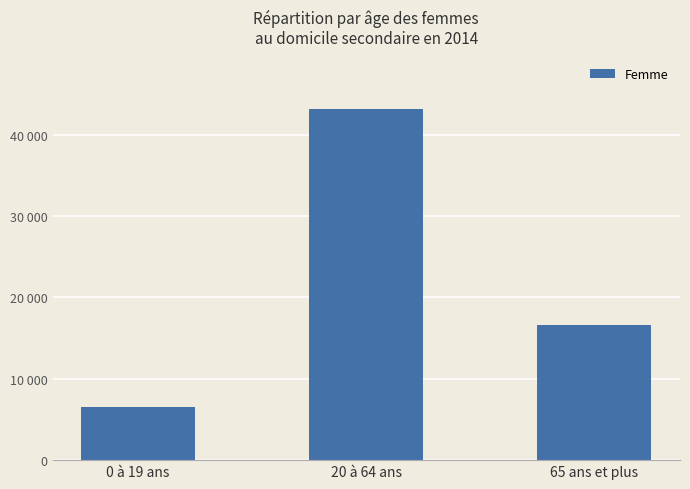

Are the bars horizontal?

No